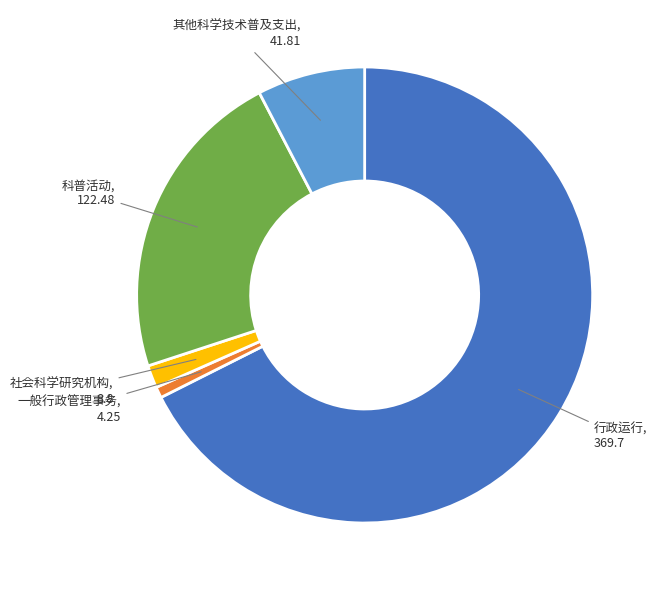

Does any single category account for the majority?

Yes